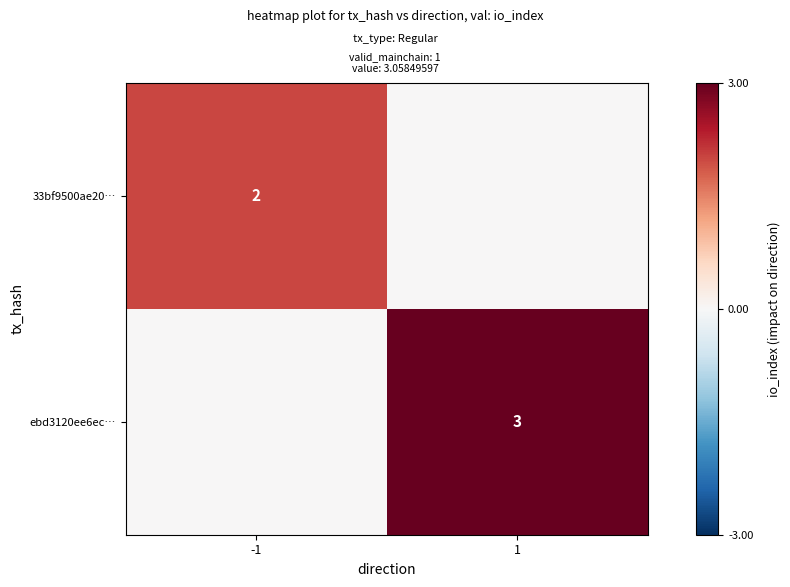

The ebd3120ee6ec… series shows 3 at 1. True or false?

True